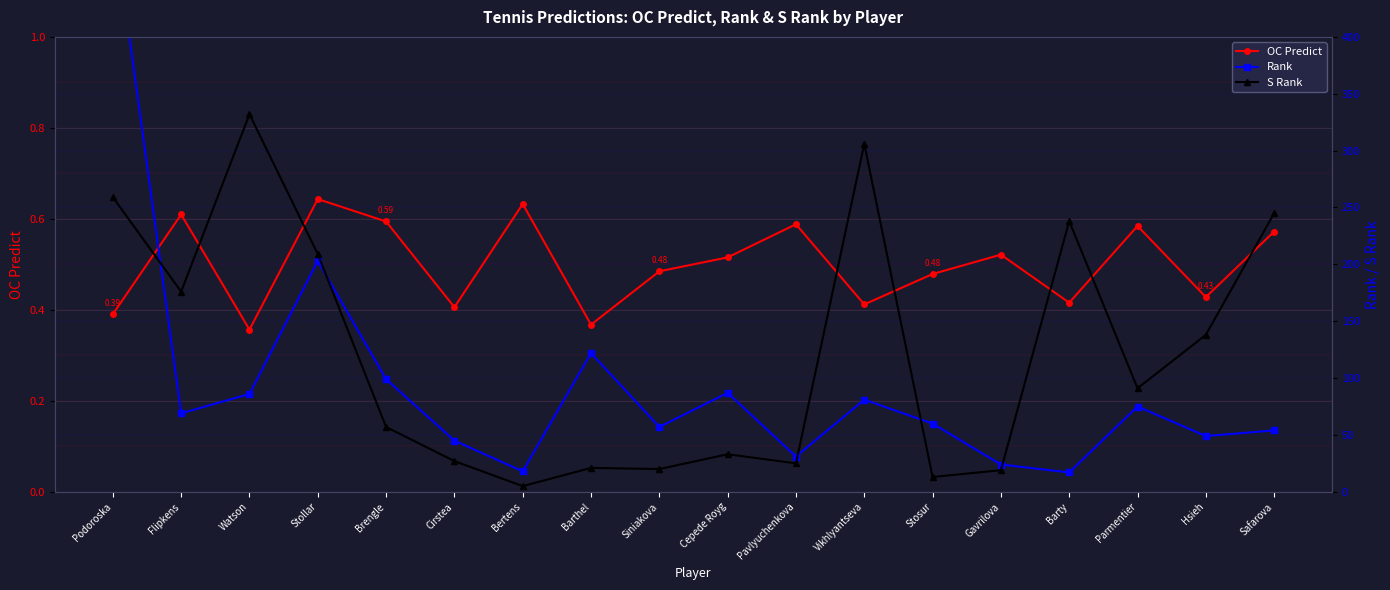

The S Rank series shows 138.6 at Stollar. True or false?

False